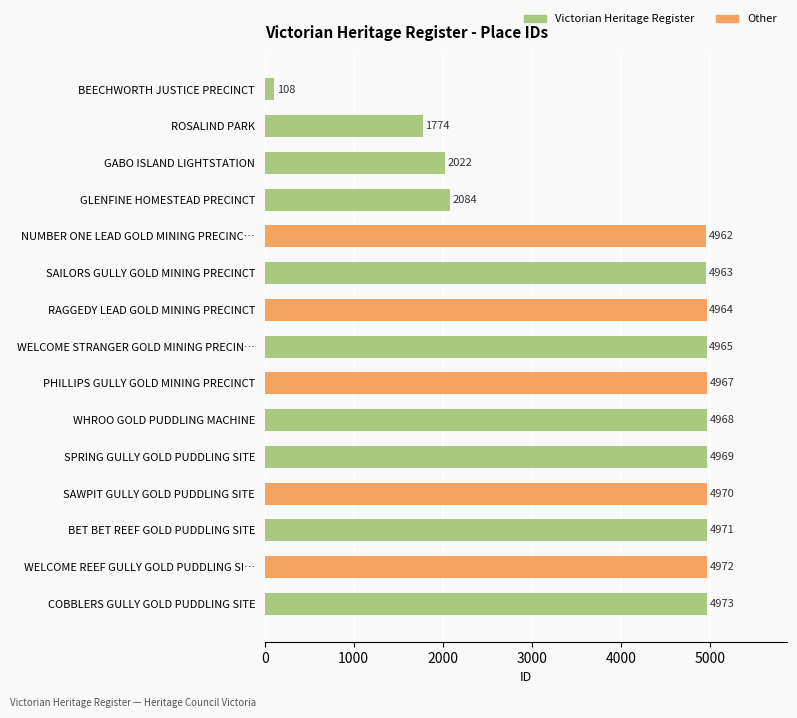

Rank the categories by value from lowest to highest.

BEECHWORTH JUSTICE PRECINCT, ROSALIND PARK, GABO ISLAND LIGHTSTATION, GLENFINE HOMESTEAD PRECINCT, NUMBER ONE LEAD GOLD MINING PRECINC…, SAILORS GULLY GOLD MINING PRECINCT, RAGGEDY LEAD GOLD MINING PRECINCT, WELCOME STRANGER GOLD MINING PRECIN…, PHILLIPS GULLY GOLD MINING PRECINCT, WHROO GOLD PUDDLING MACHINE, SPRING GULLY GOLD PUDDLING SITE, SAWPIT GULLY GOLD PUDDLING SITE, BET BET REEF GOLD PUDDLING SITE, WELCOME REEF GULLY GOLD PUDDLING SI…, COBBLERS GULLY GOLD PUDDLING SITE